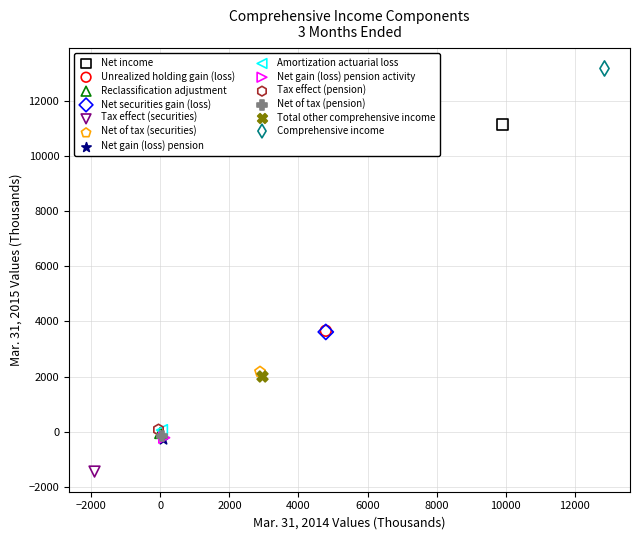

Which series contains the lowest Y value?

Tax effect (securities)